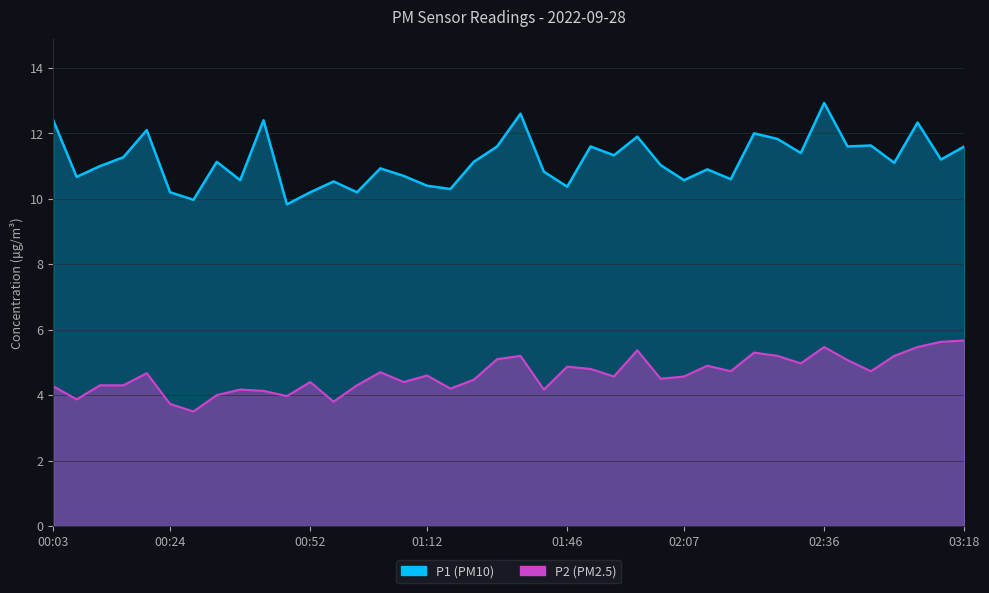

What is the average value of the P2 series?

4.6